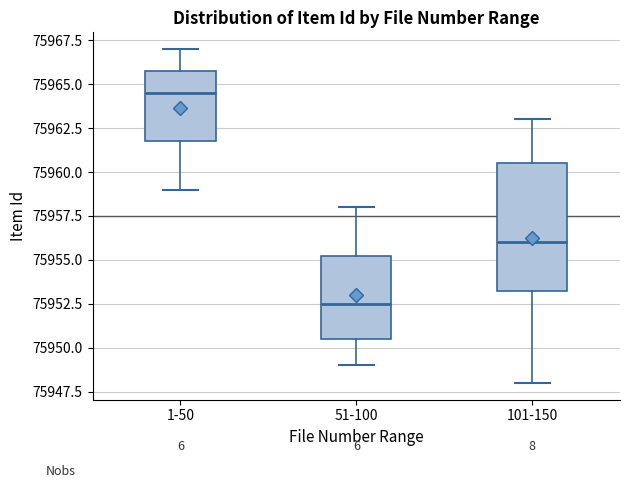

Reading left to right, read every box against the y-axis: the position of its median line, the range the box covers, and the ends of its whiskers. The values are not printed on the chart, so give them approximately, as read against the axis.

1-50: median 75964.5, box 75962.0 to 75966.0, whiskers 75959.0 to 75967.0
51-100: median 75952.5, box 75950.5 to 75955.5, whiskers 75949.0 to 75958.0
101-150: median 75956.0, box 75953.5 to 75960.5, whiskers 75948.0 to 75963.0